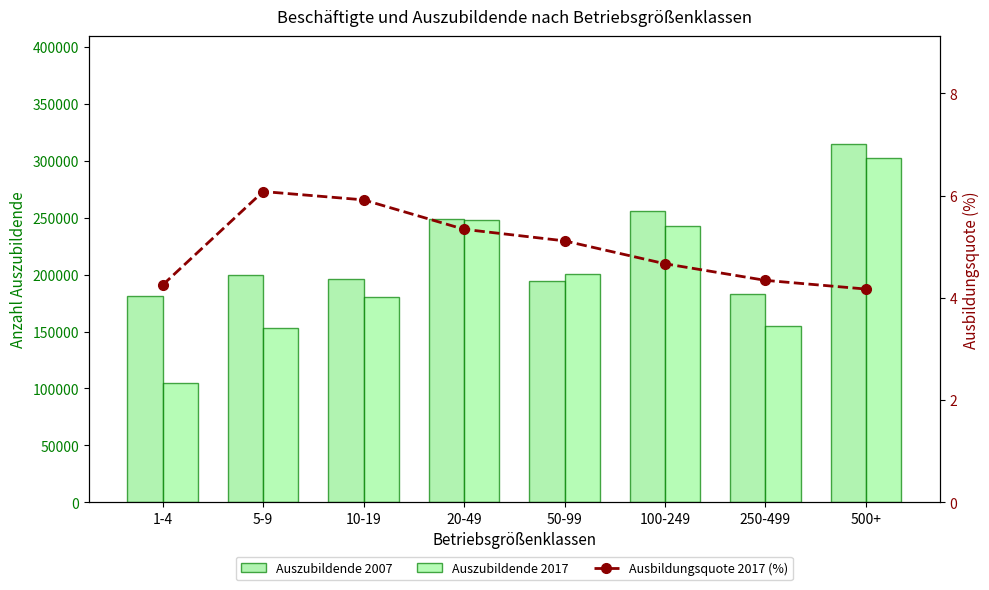

What is the sum of all Auszubildende 2007 values?

1774334.0